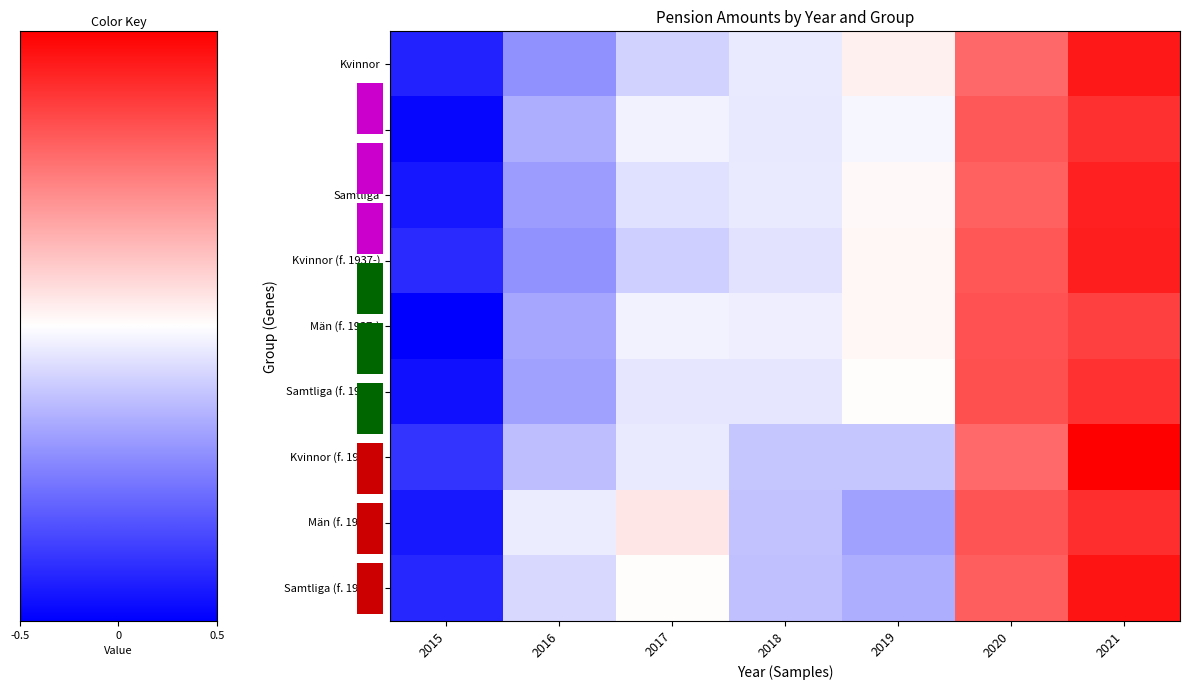

How many data points in Män (f. 1938+) are above 0?

3